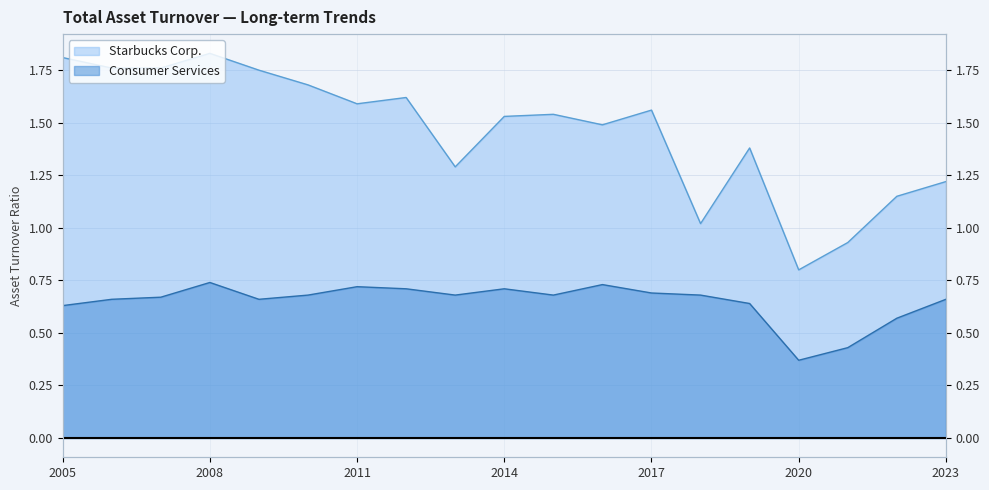

Reading left to right, transcribe all the data shown in this chart.

Starbucks Corp.: 1.8	1.8	1.8	1.8	1.8	1.7	1.6	1.6	1.3	1.5	1.5	1.5	1.6	1.0	1.4	0.8	0.9	1.1	1.2
Consumer Services: 0.6	0.7	0.7	0.7	0.7	0.7	0.7	0.7	0.7	0.7	0.7	0.7	0.7	0.7	0.6	0.4	0.4	0.6	0.7